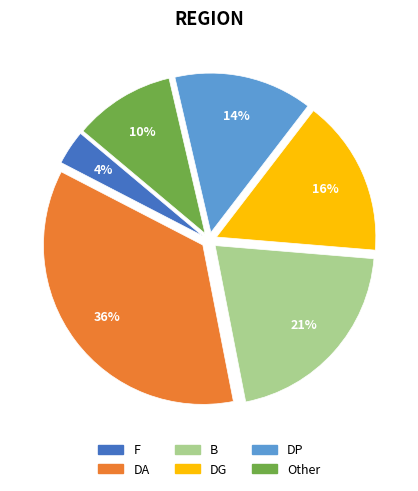

Is there a majority slice in this chart?

No